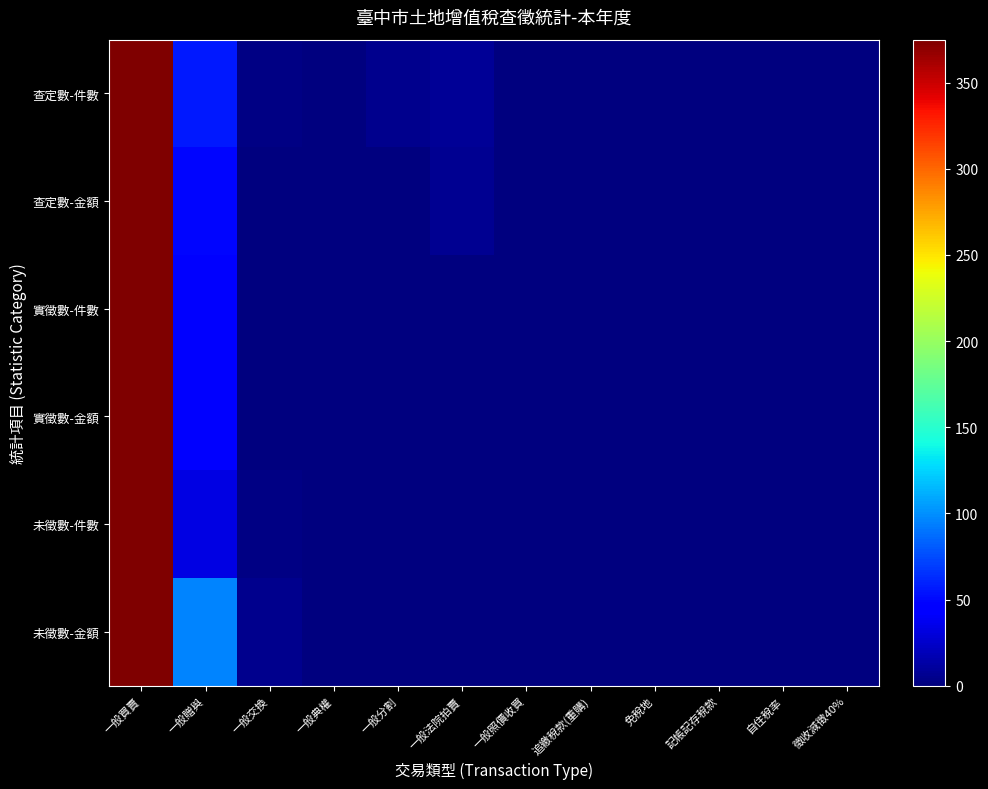

At which category is the sum across all series the highest?

一般買賣